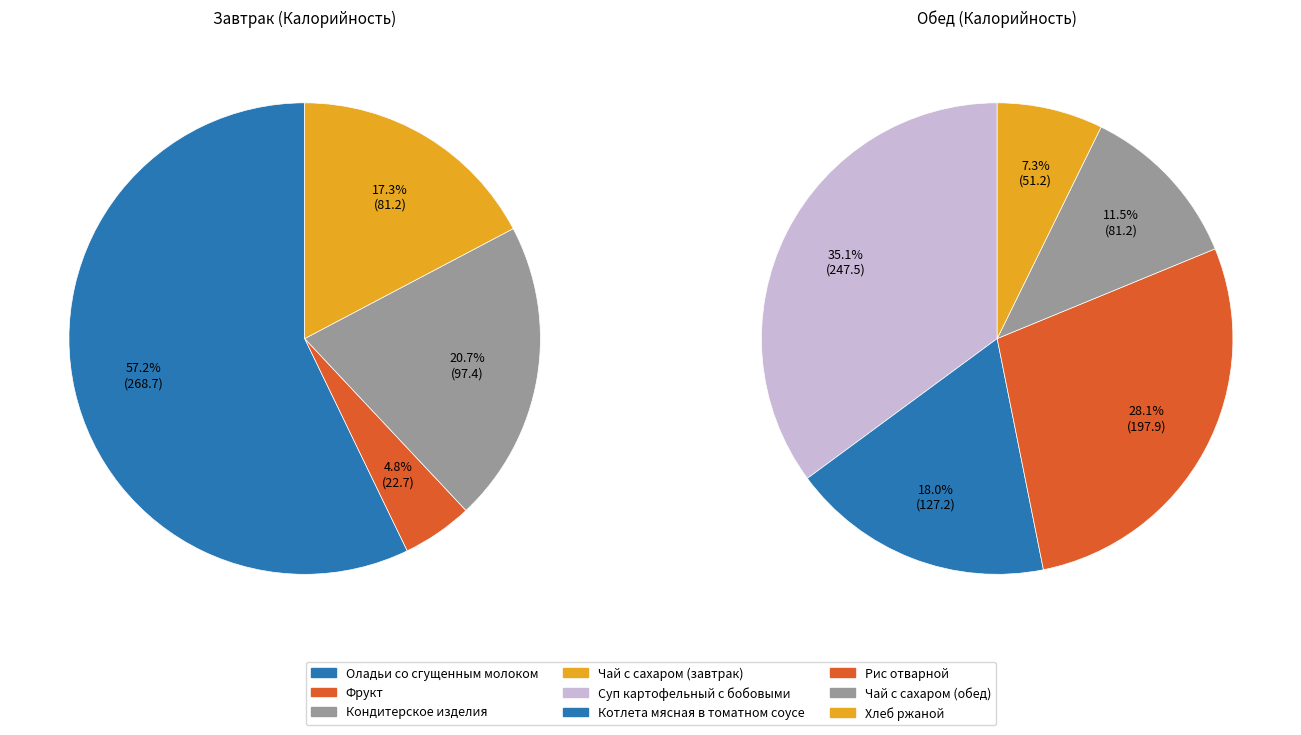

At Чай с сахаром (завтрак), list the series in order from smallest to largest.

Обед, Завтрак